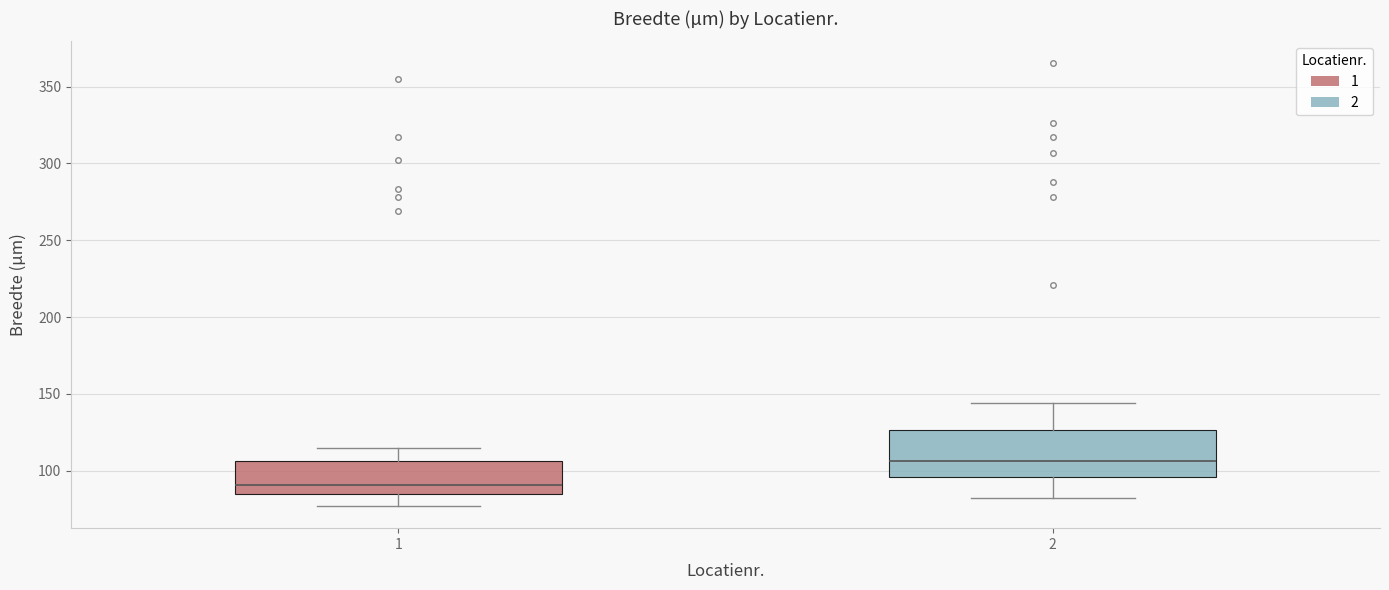

Where does the upper whisker of the box at x = 2 end on the y-axis? The values are not printed on the chart, so give them approximately, as read against the axis.

145